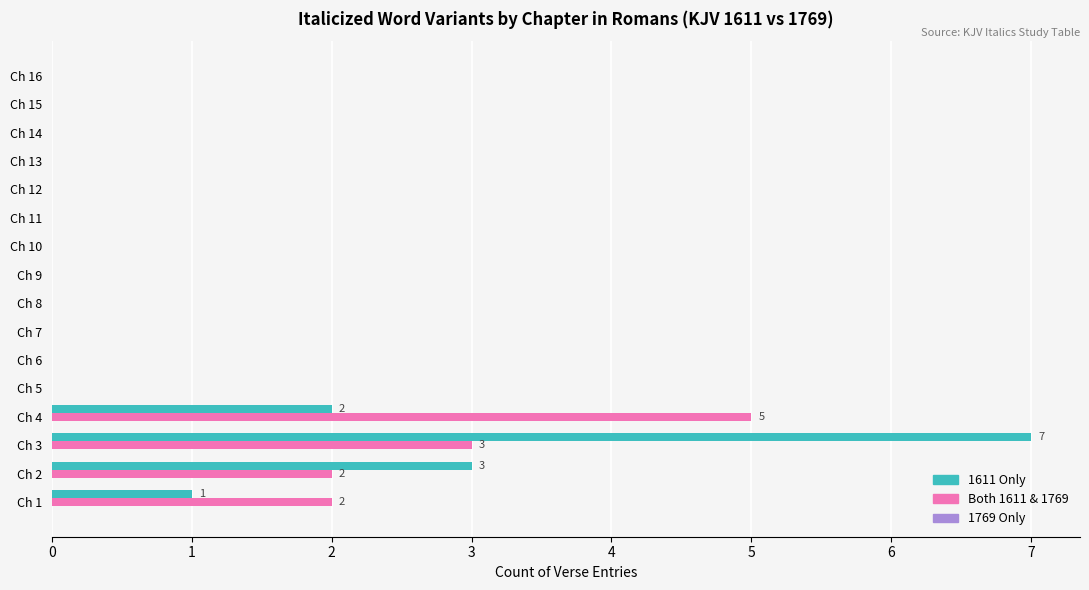

At which category is the sum across all series the highest?

Ch 3